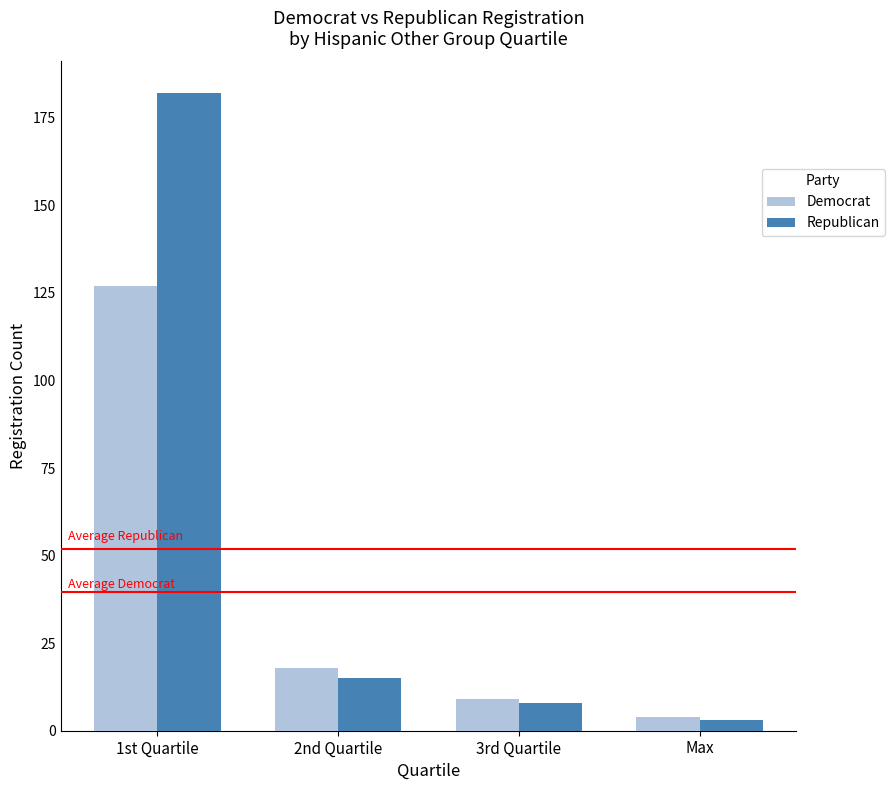

Which category has the highest value across all series?

1st Quartile